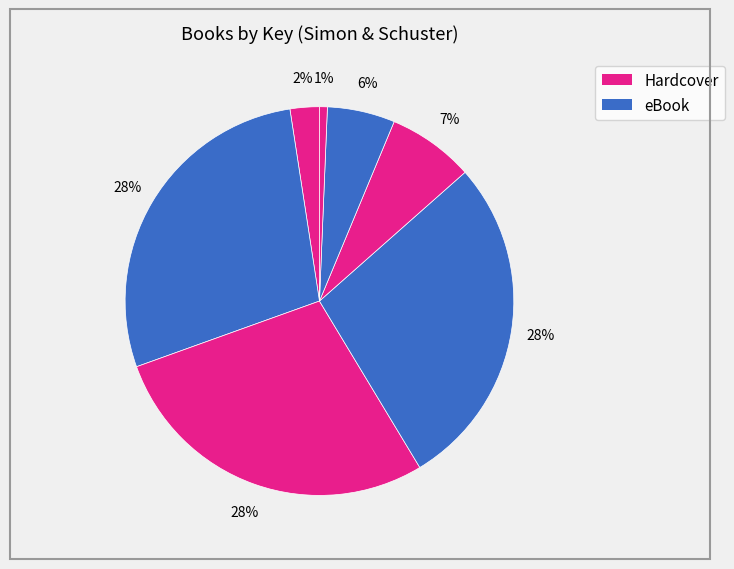

How many slices are in this pie chart?

7